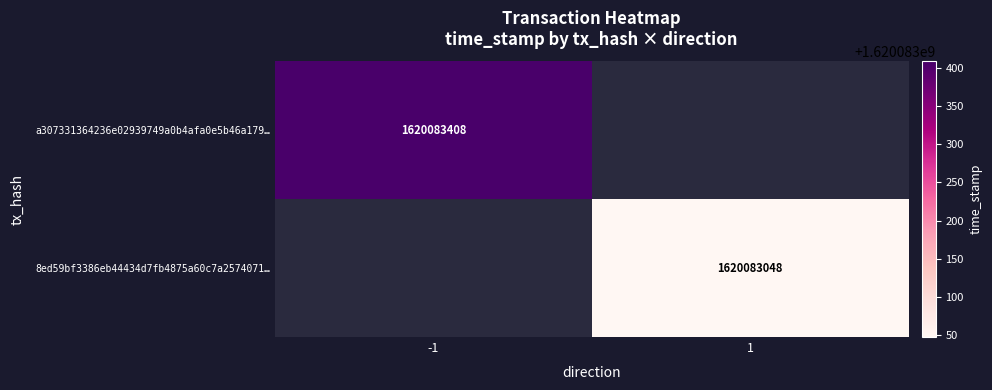

How many distinct data groups are displayed?

2